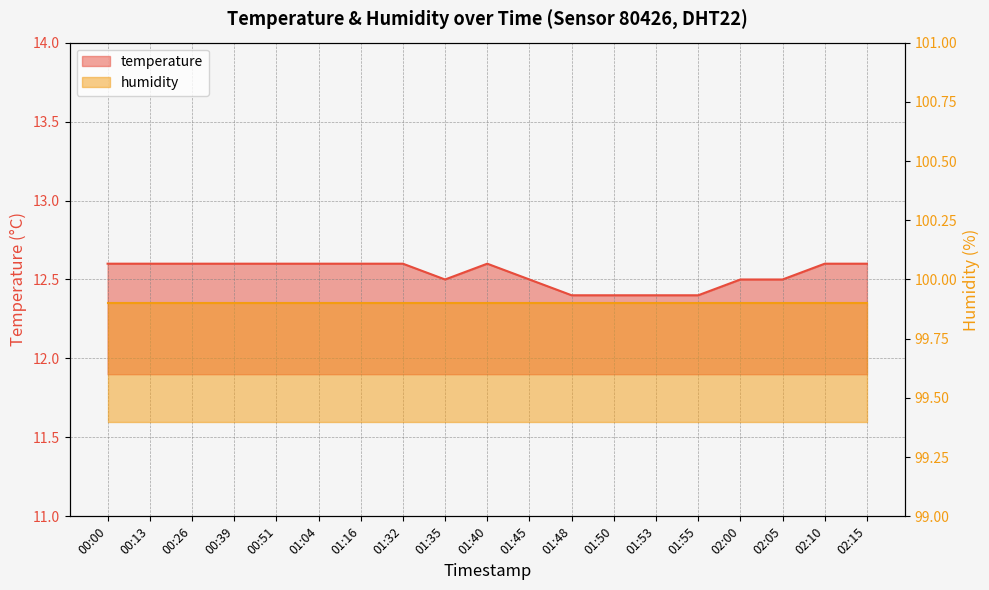

How many lines are shown in the chart?

1